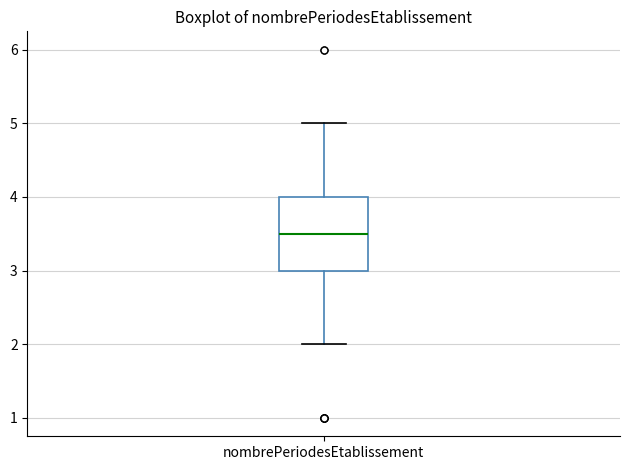

Transcribe this box plot: give where the median line is, the range the box spans, and where the two whiskers end, as read against the y-axis. The values are not printed on the chart, so give them approximately, as read against the axis.

median 3.5, box 3.0 to 4.0, whiskers 2.0 to 5.0